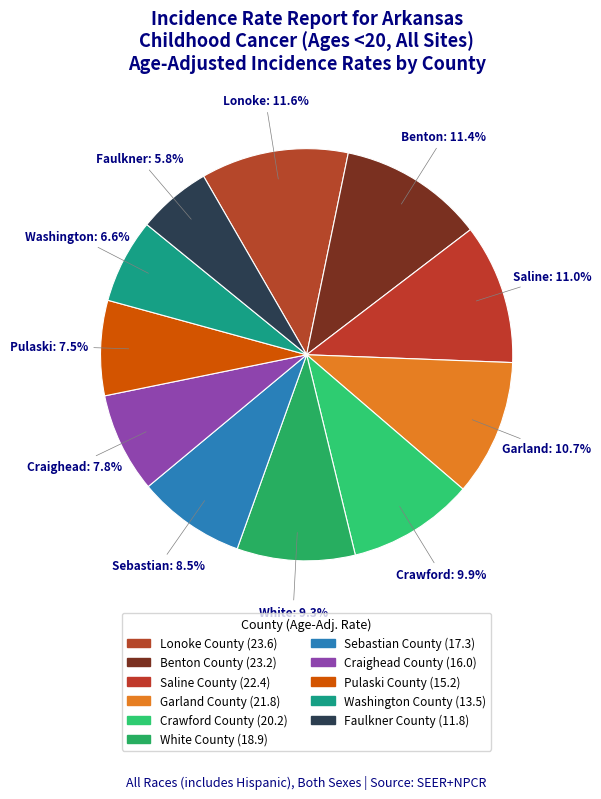

Is there a majority slice in this chart?

No